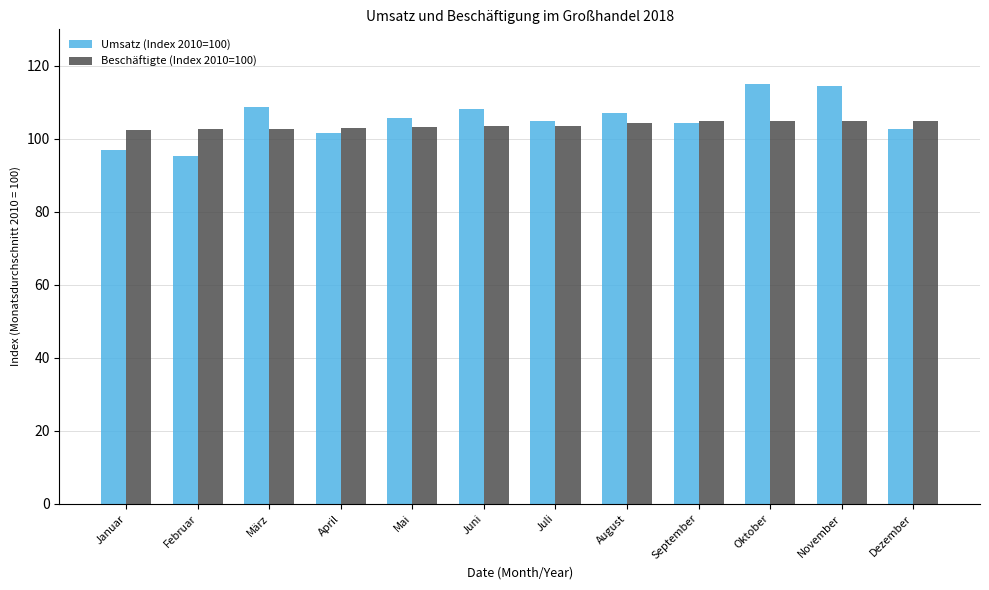

The Umsatz (Index 2010=100) series shows 161.2 at September. True or false?

False